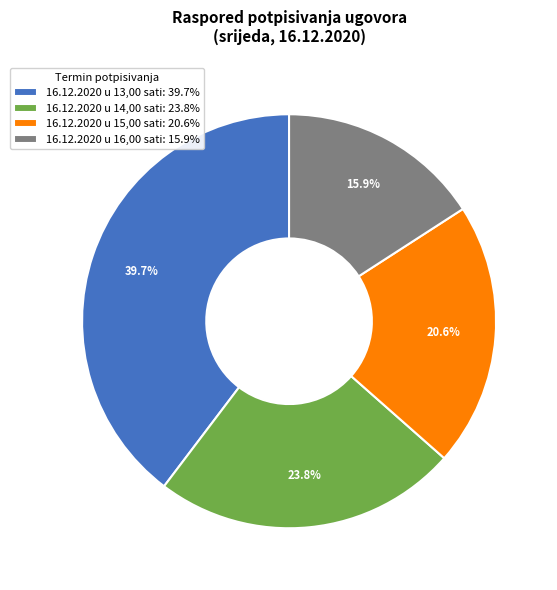

Which has a higher value, 16.12.2020 u 13,00 sati: 39.7% or 16.12.2020 u 16,00 sati: 15.9%?

16.12.2020 u 13,00 sati: 39.7%